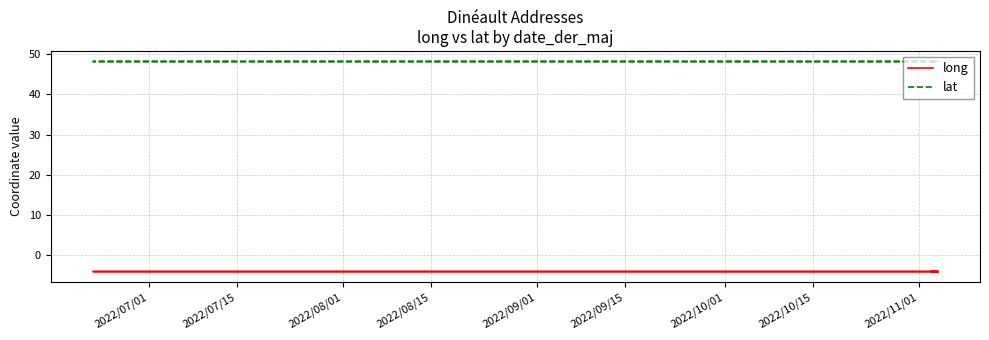

True or false: lat and long cross at least once.

False